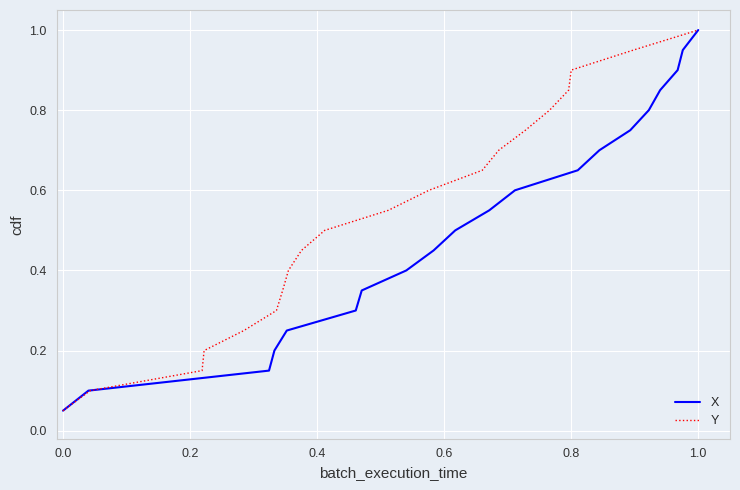

Which category has the highest value in the X series?

1.0